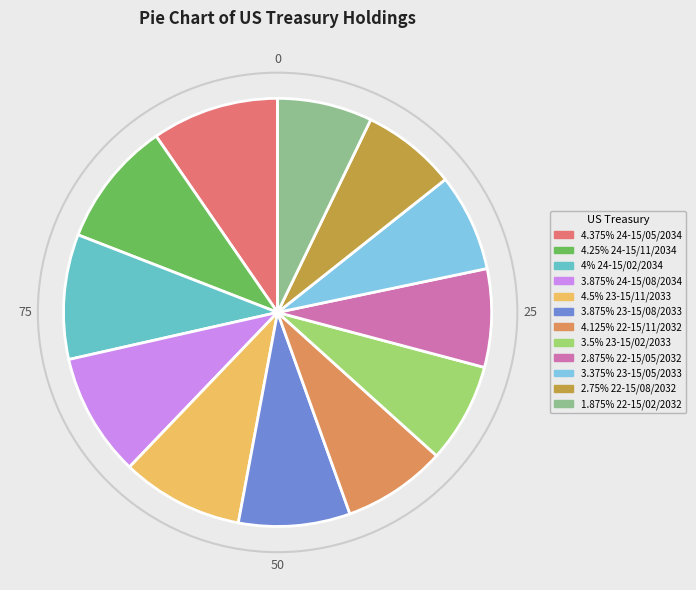

Is 3.5% 23-15/02/2033 the majority of the pie?

No